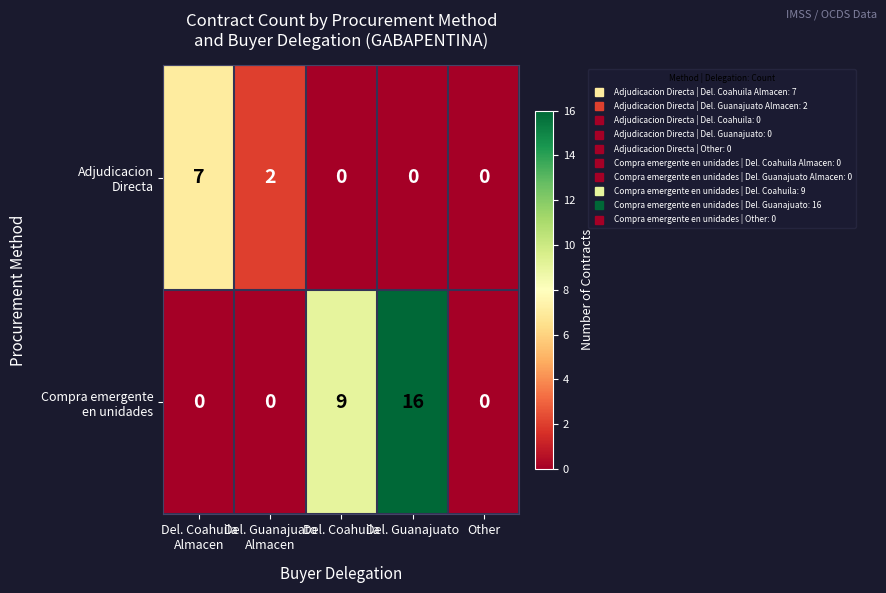

What is the maximum value shown in the chart?

16